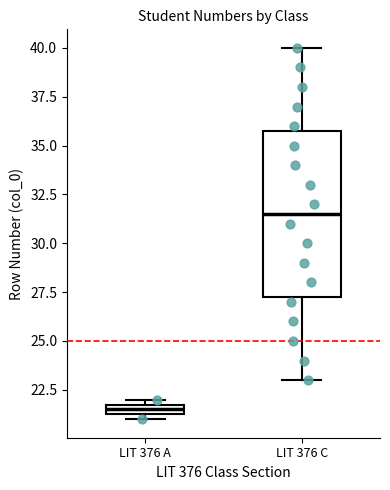

Where does the lower whisker of the box for LIT 376 C end on the y-axis? The values are not printed on the chart, so give them approximately, as read against the axis.

23.0